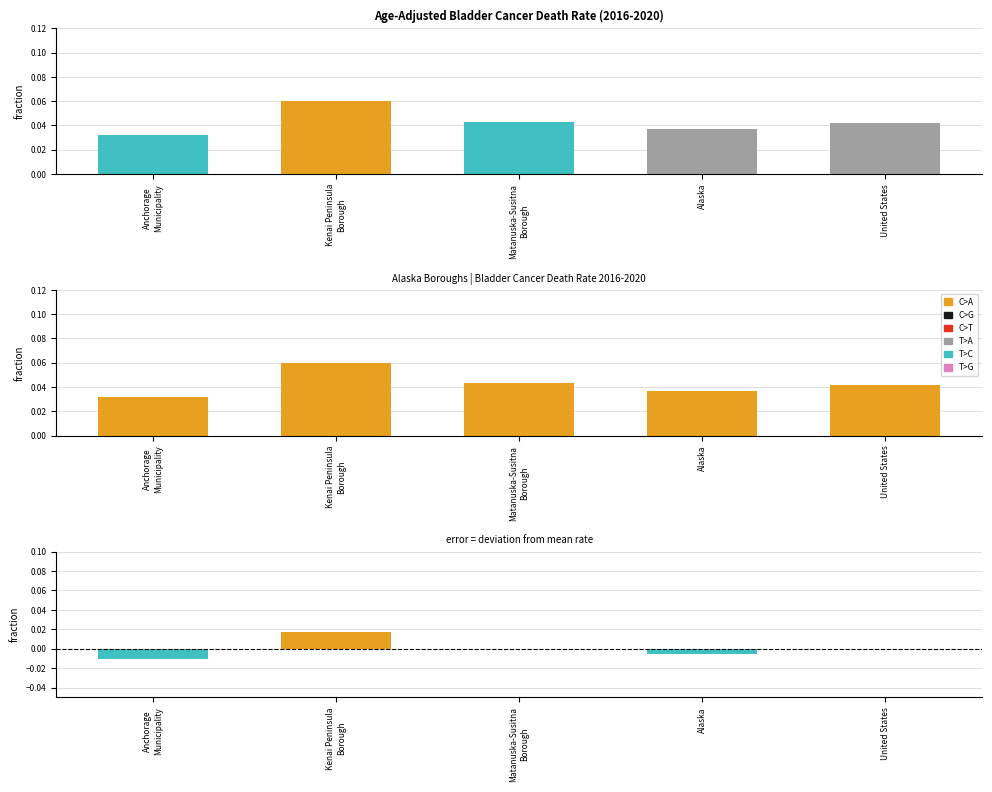

What is the label of the 5th bar from the right?

Anchorage
Municipality